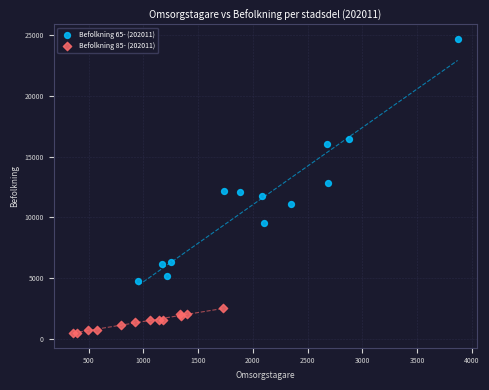

Which series reaches the minimum Y coordinate?

Befolkning 85- (202011)